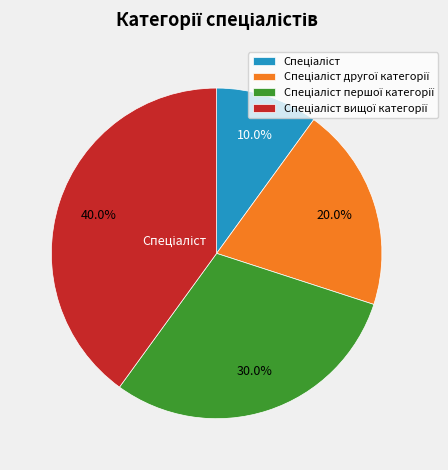

How many slices are in this pie chart?

4